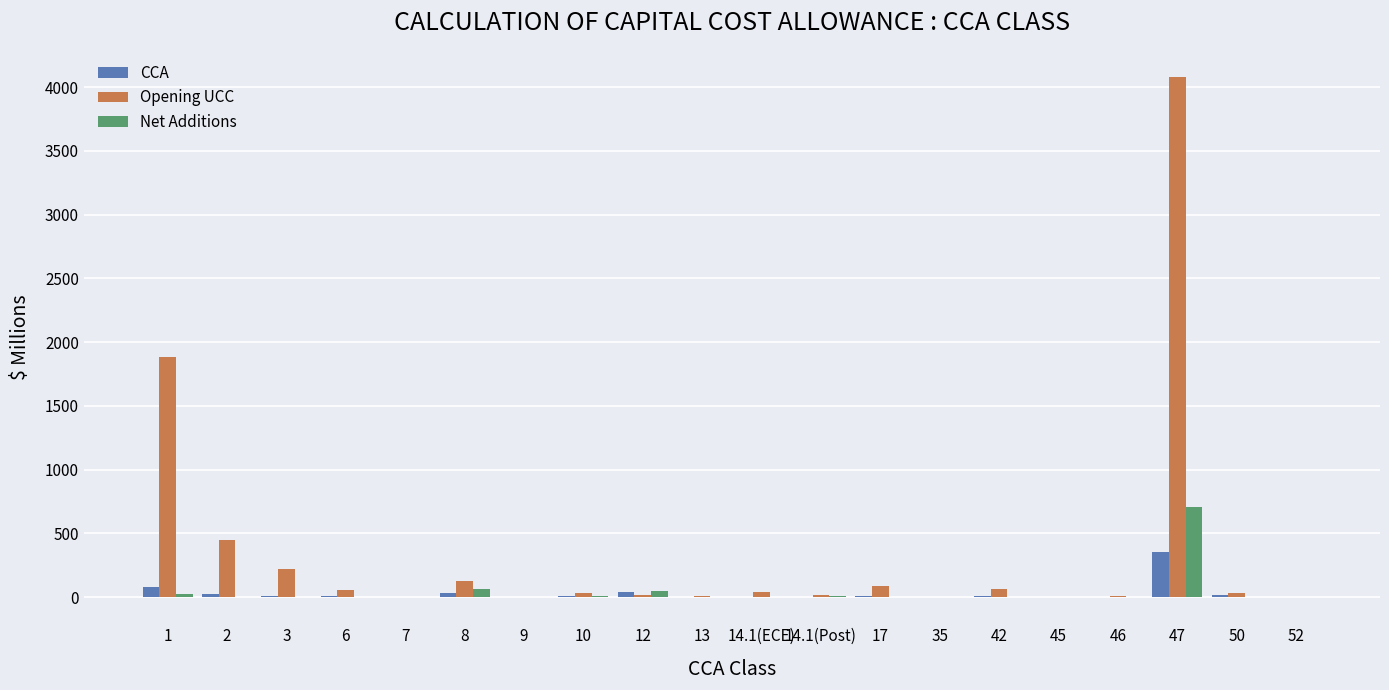

What is the sum of all CCA values?

594.8